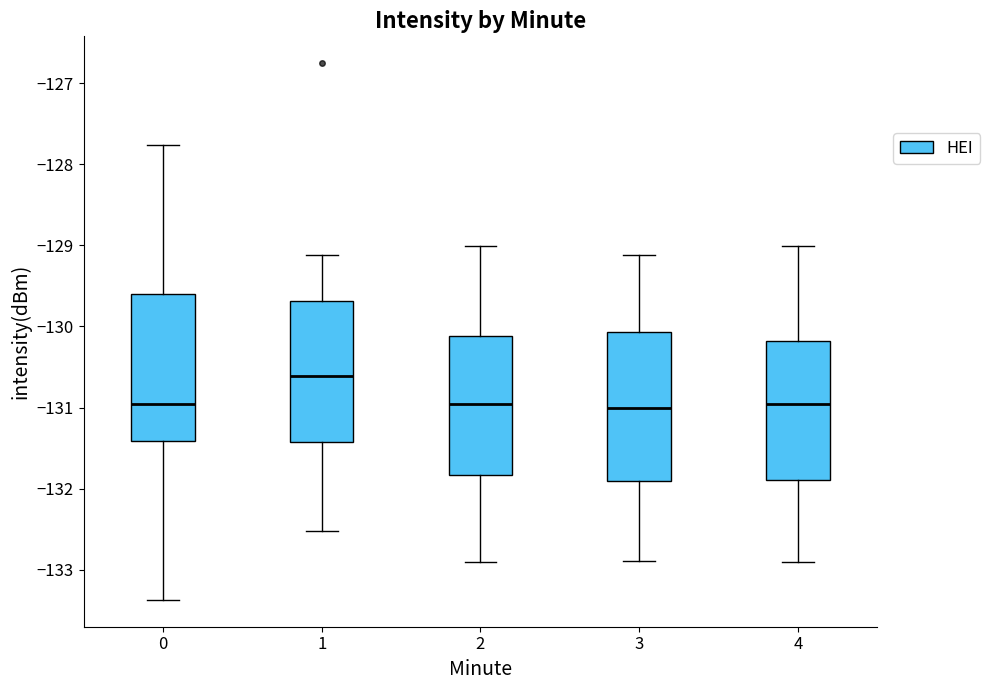

Where is the lower edge of the box at x = 4 on the y-axis? The values are not printed on the chart, so give them approximately, as read against the axis.

-131.9